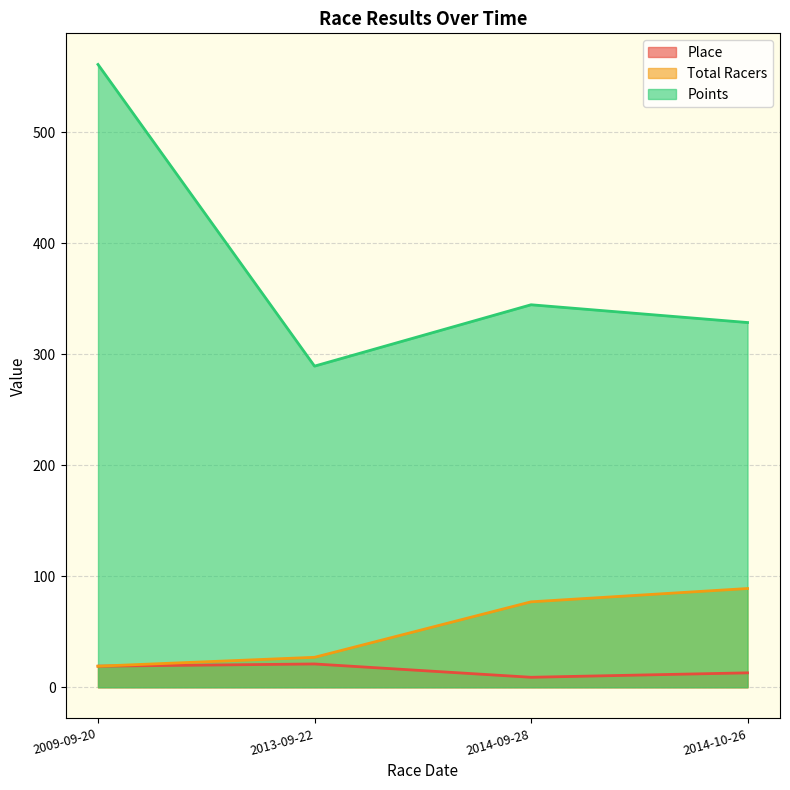

The Total Racers series shows 29.0 at 2009-09-20. True or false?

False